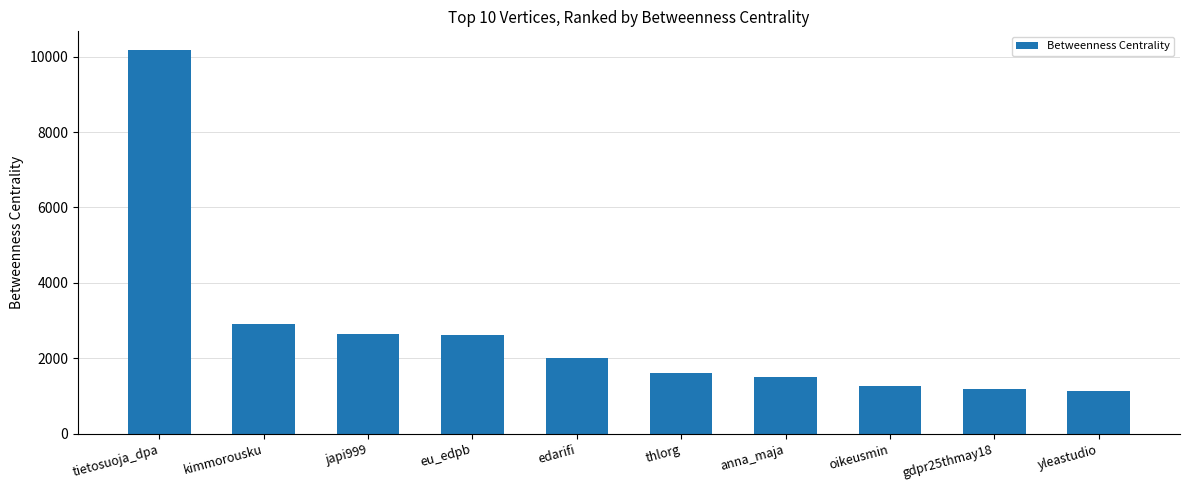

What is the smallest value displayed?

1140.0